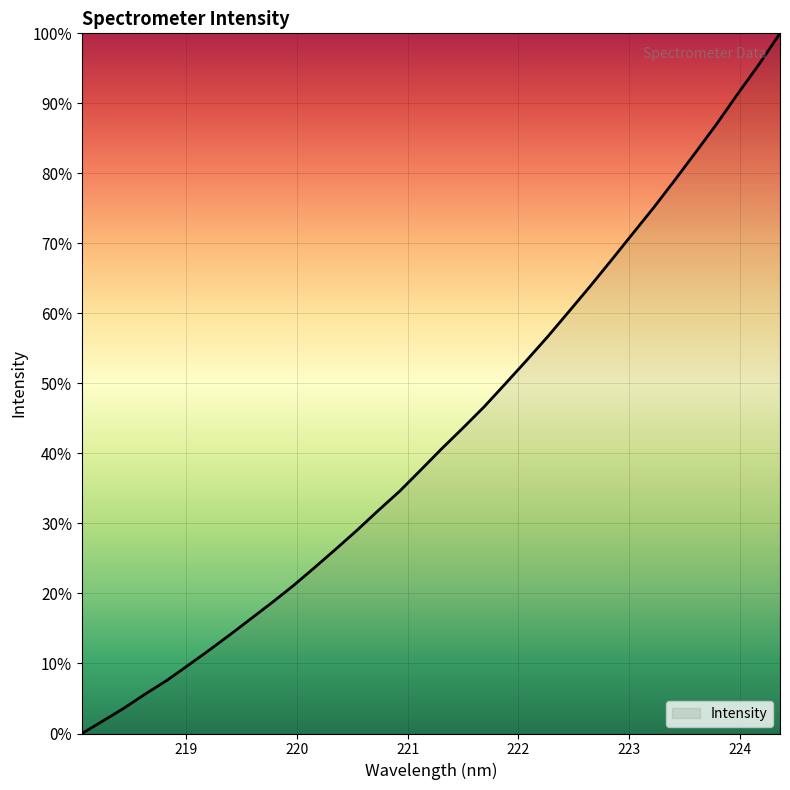

What is the greatest value displayed?

100.0